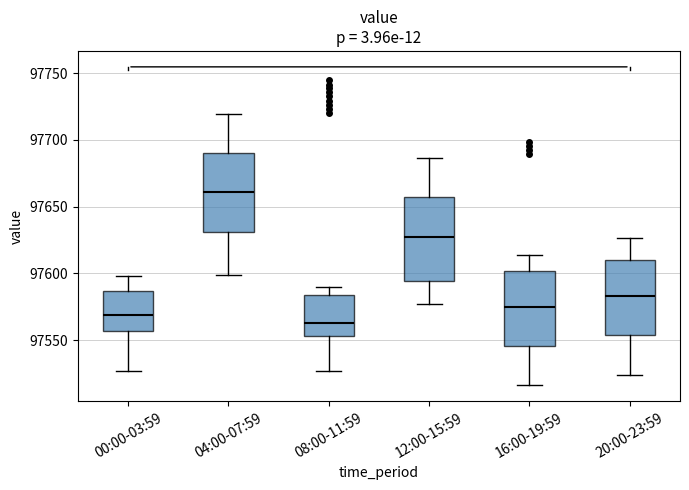

Which box's median line is the lowest?

08:00-11:59